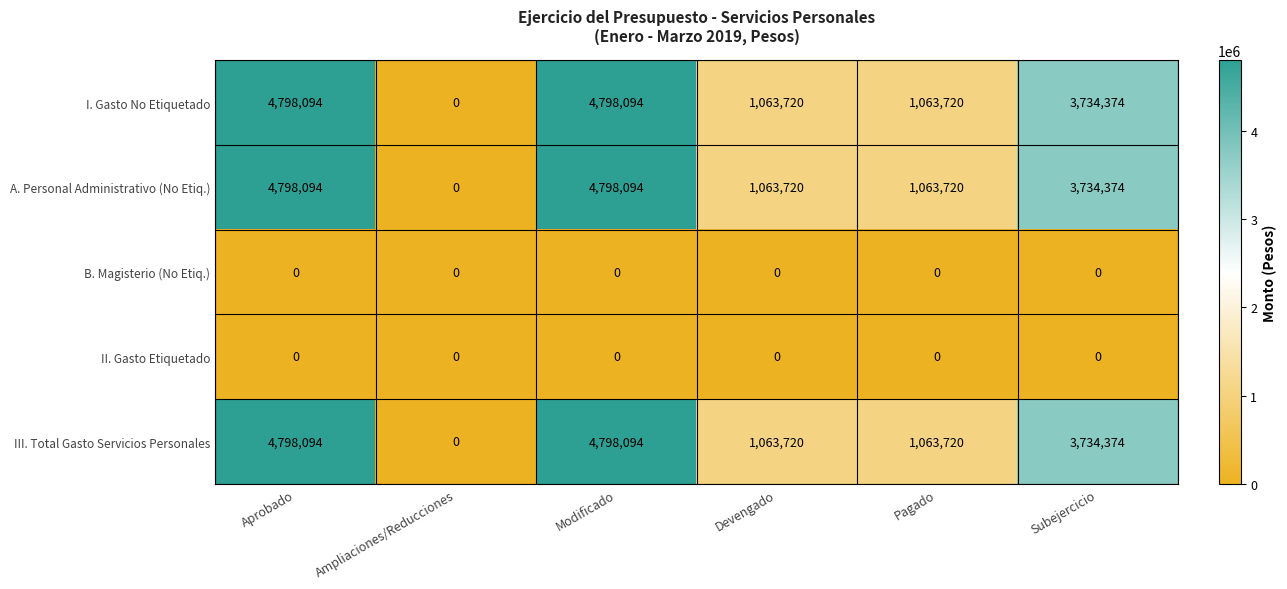

What is the difference between the highest and lowest values at Aprobado?

4798094